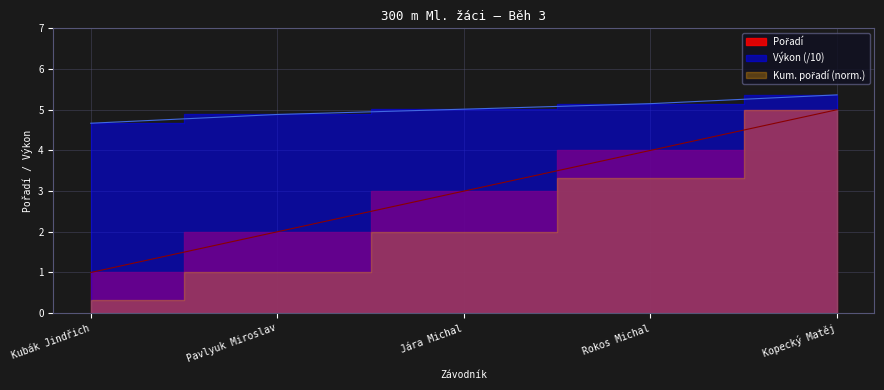

How many values are between 2 and 4?

3